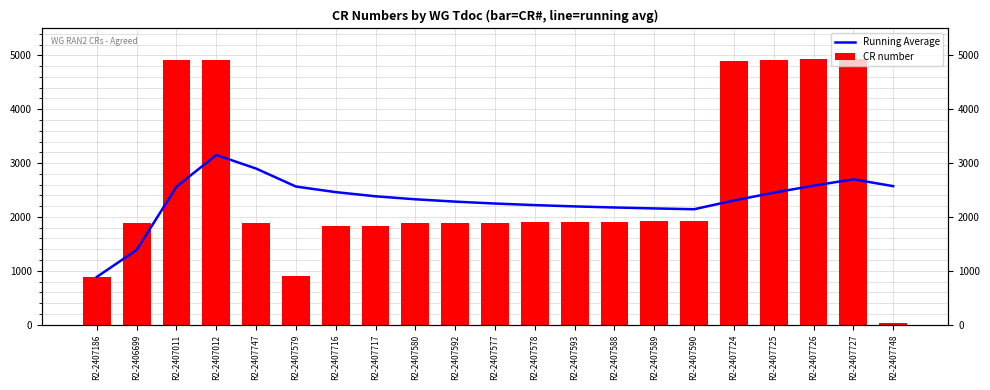

At which label does Running Average first exceed 2327?

R2-2407011